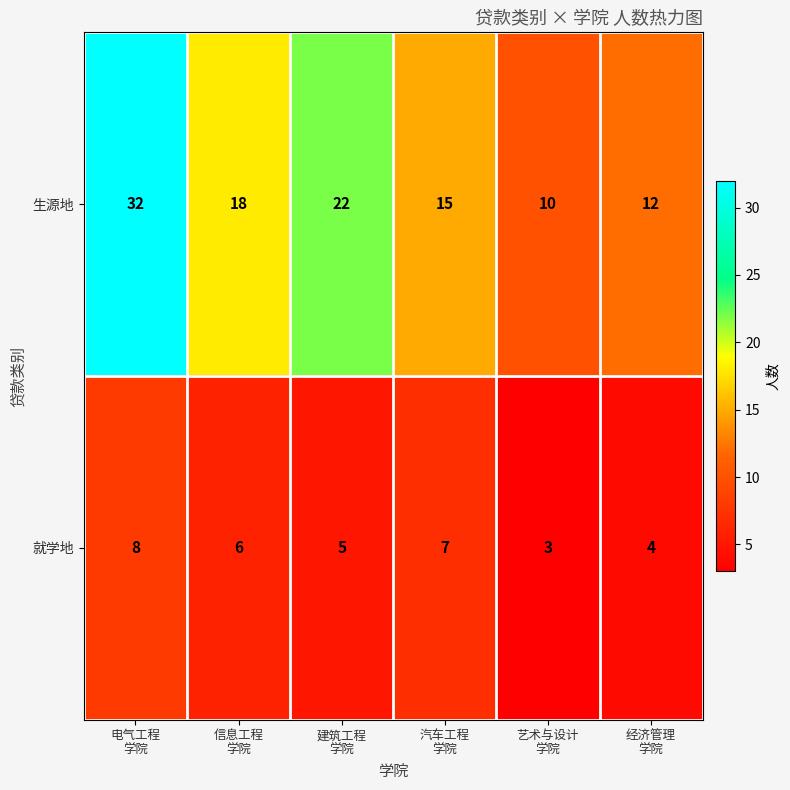

What is the difference between the second highest and minimum values in the 就学地 series?

4